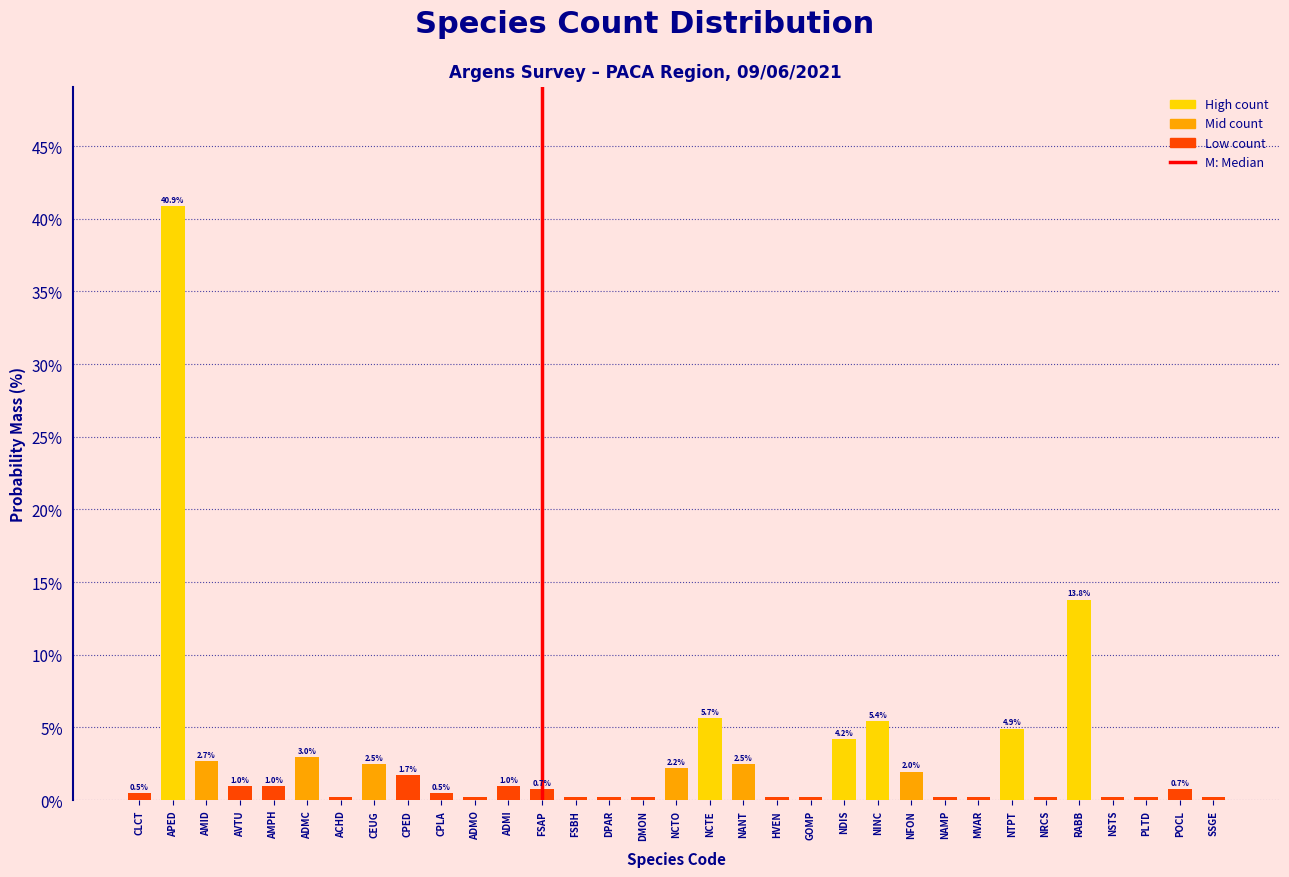

Which category has the highest value across all series?

APED